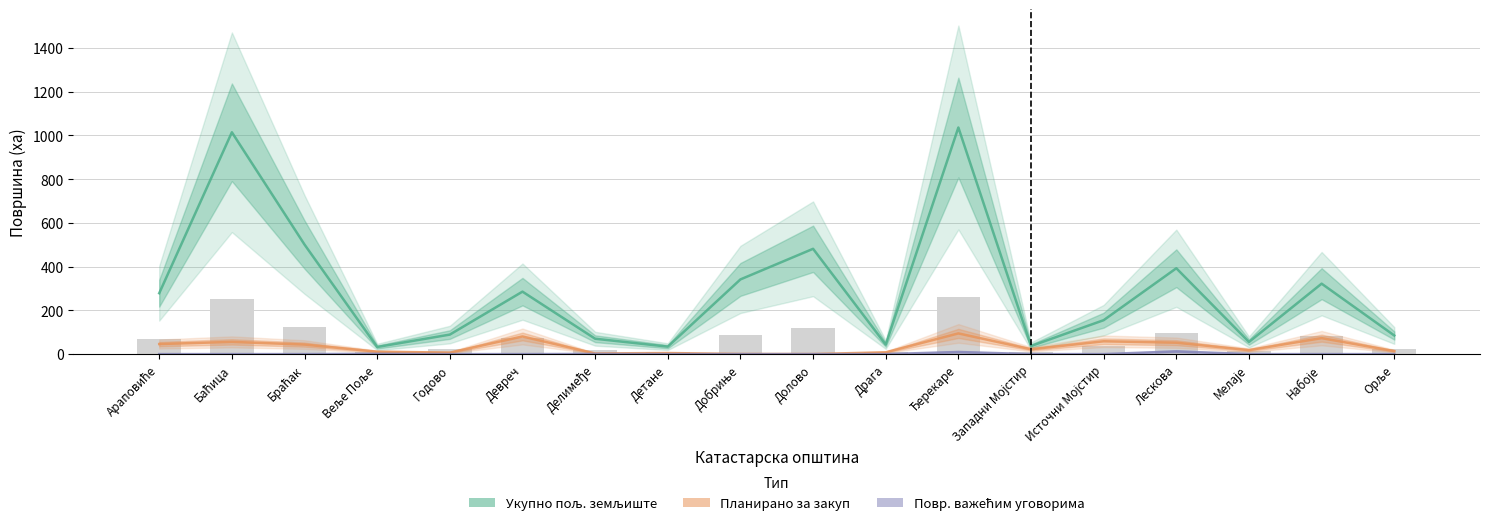

Between Араповиће and Орље, which series saw the biggest shift?

Укупно пољ. земљиште